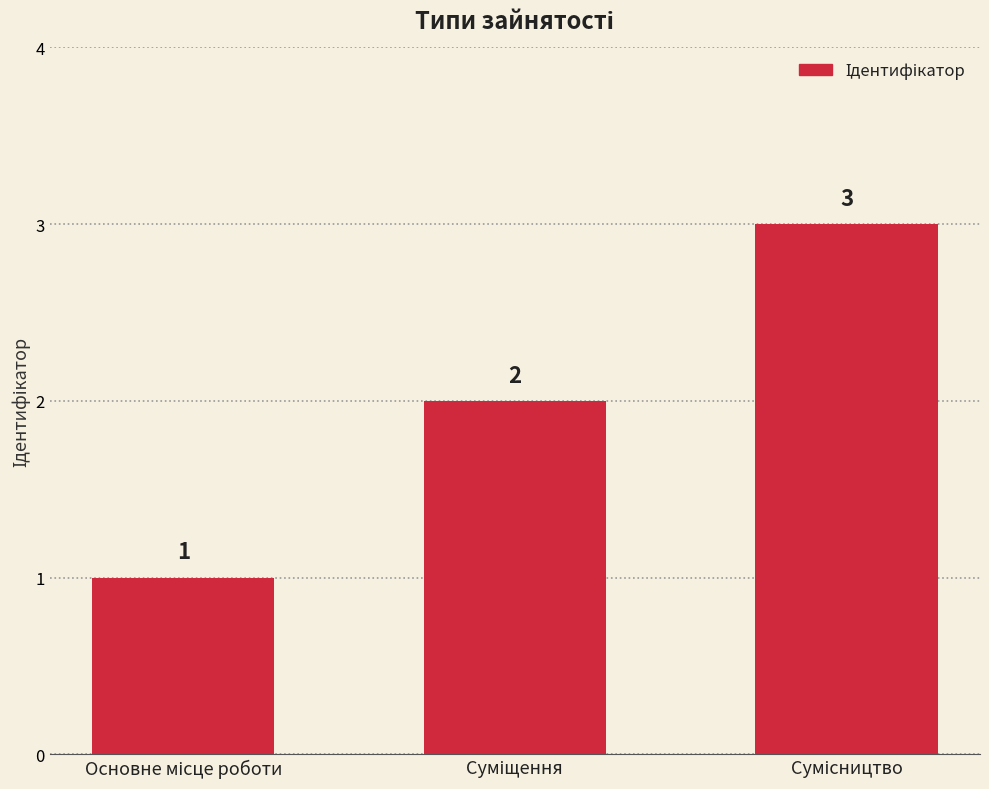

How many values are between 1 and 3?

3